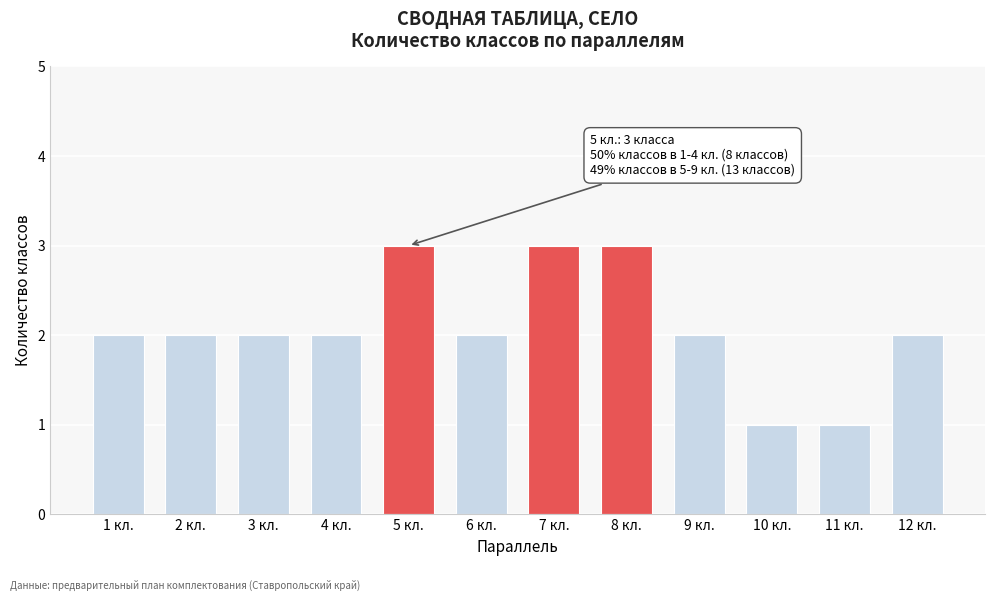

Reading left to right, what are all the values shown in this chart?

2	2	2	2	3	2	3	3	2	1	1	2